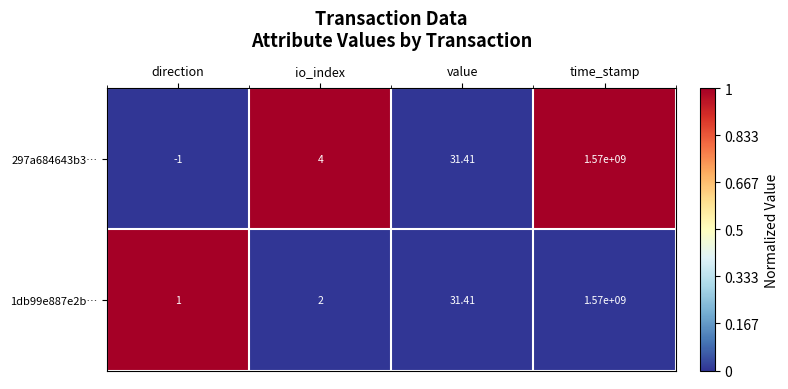

Which category has the lowest value across all series?

direction